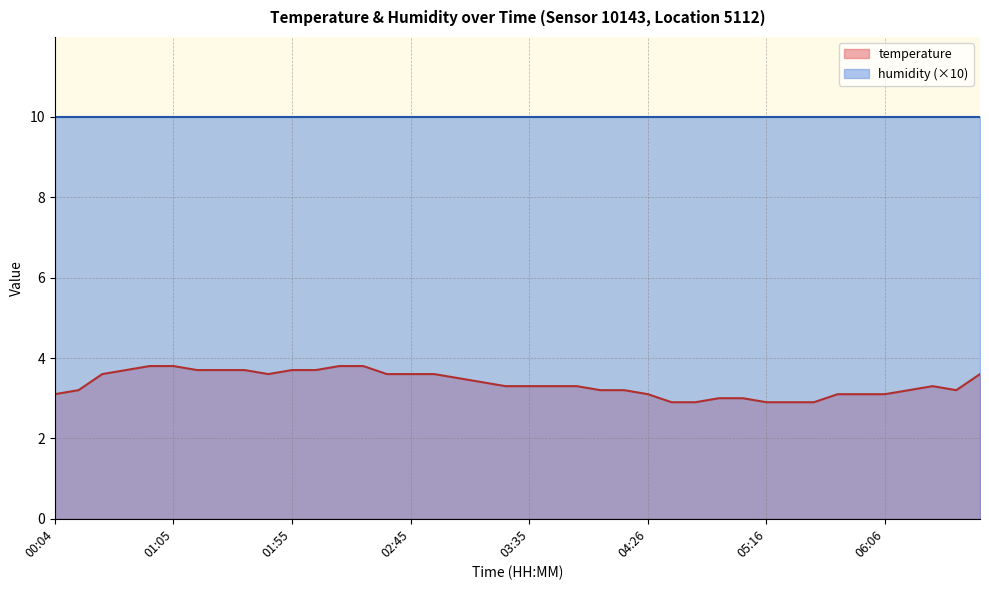

What is the difference between the maximum and minimum values in the temperature series?

0.9